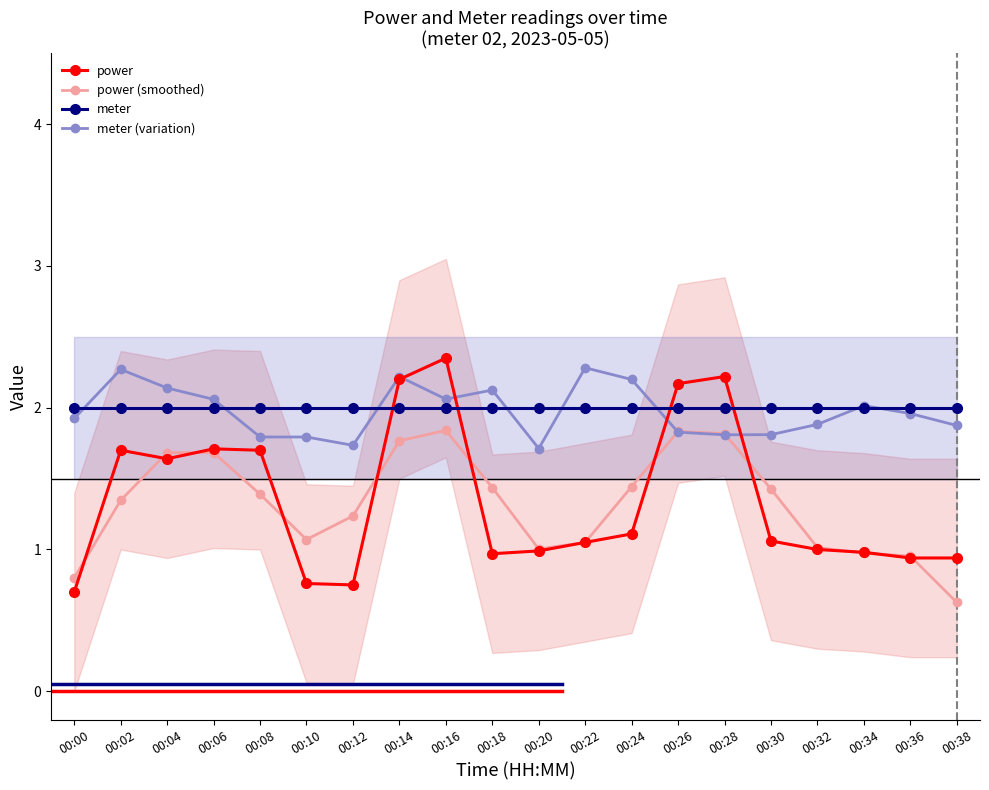

The power series shows 1.6 at 00:04. True or false?

True